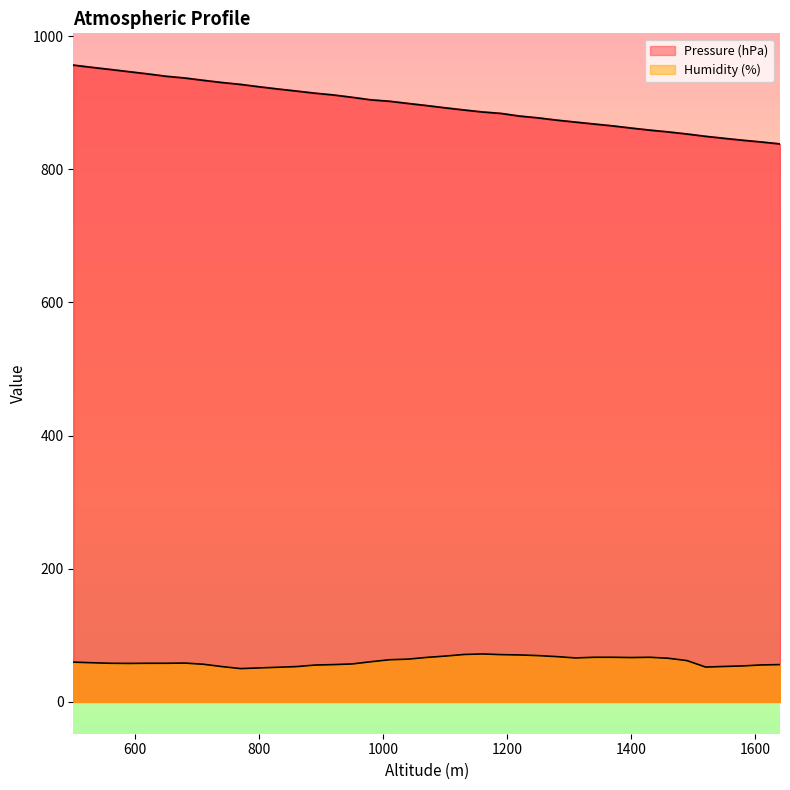

Does the chart display data point markers on the line(s)?

No